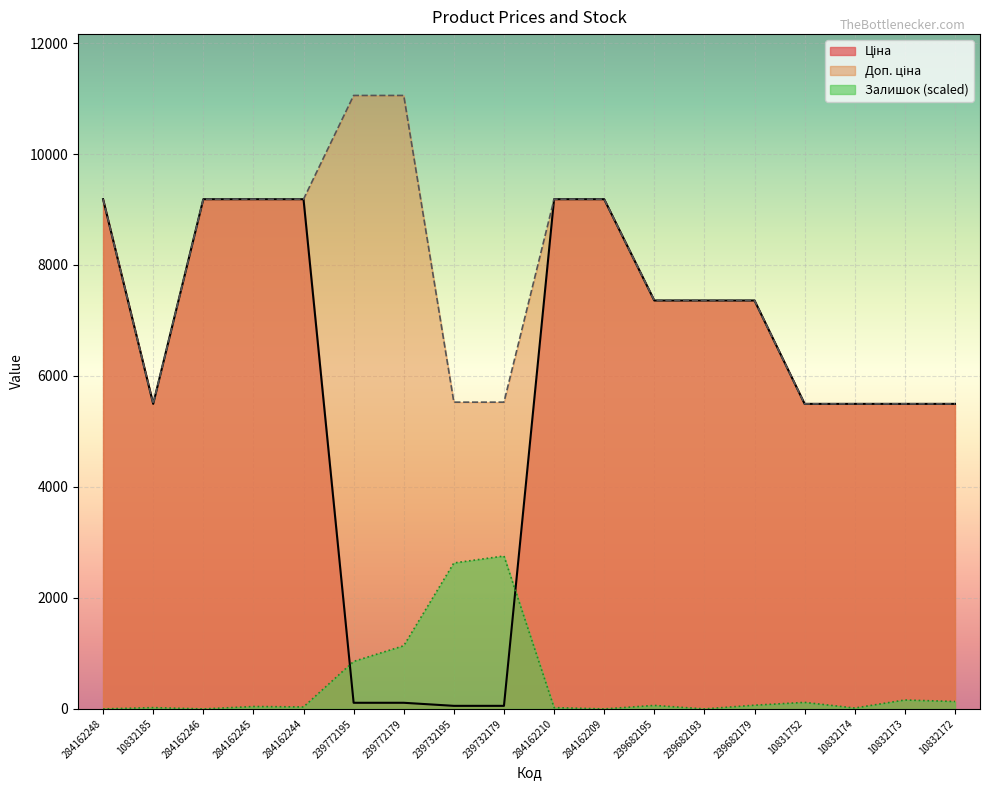

Which category has the lowest value across all series?

284162248